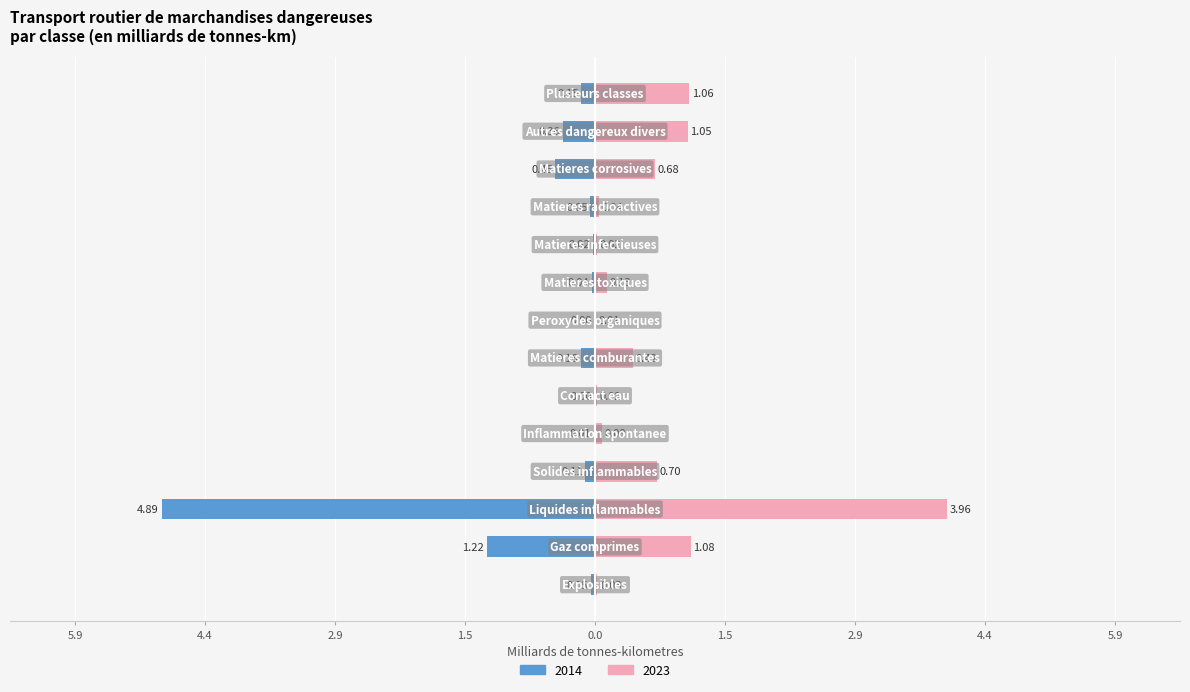

Which label corresponds to the largest value in the chart?

Liquides inflammables